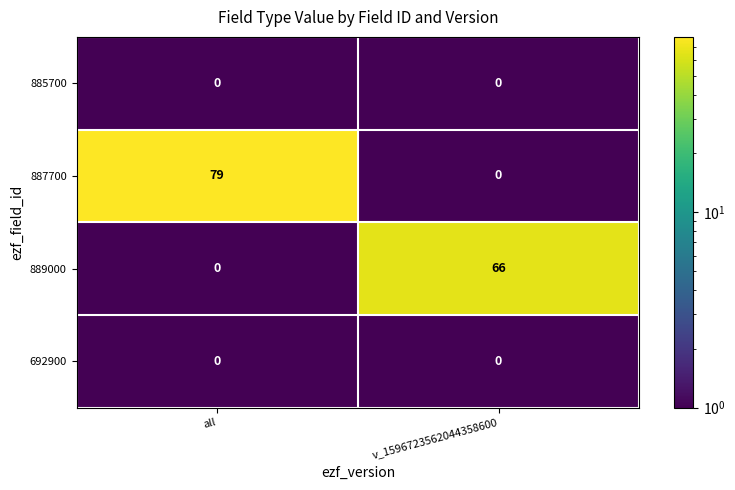

True or false: 889000 has a value of 111 at v_1596723562044358600.

False